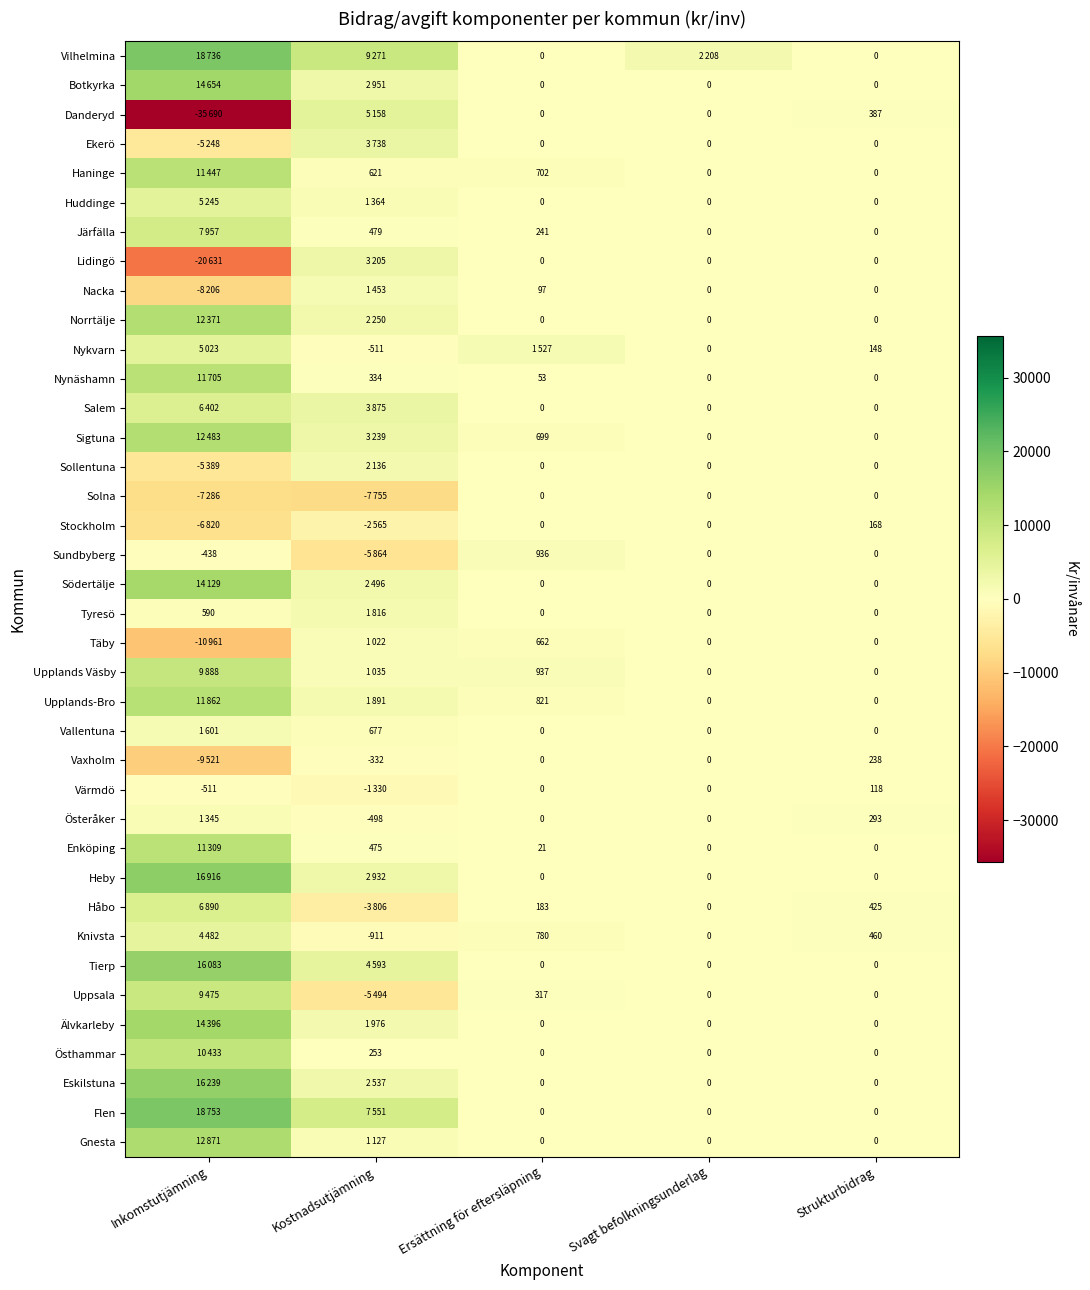

What is the difference between the Upplands-Bro values at Ersättning för eftersläpning and Strukturbidrag?

821